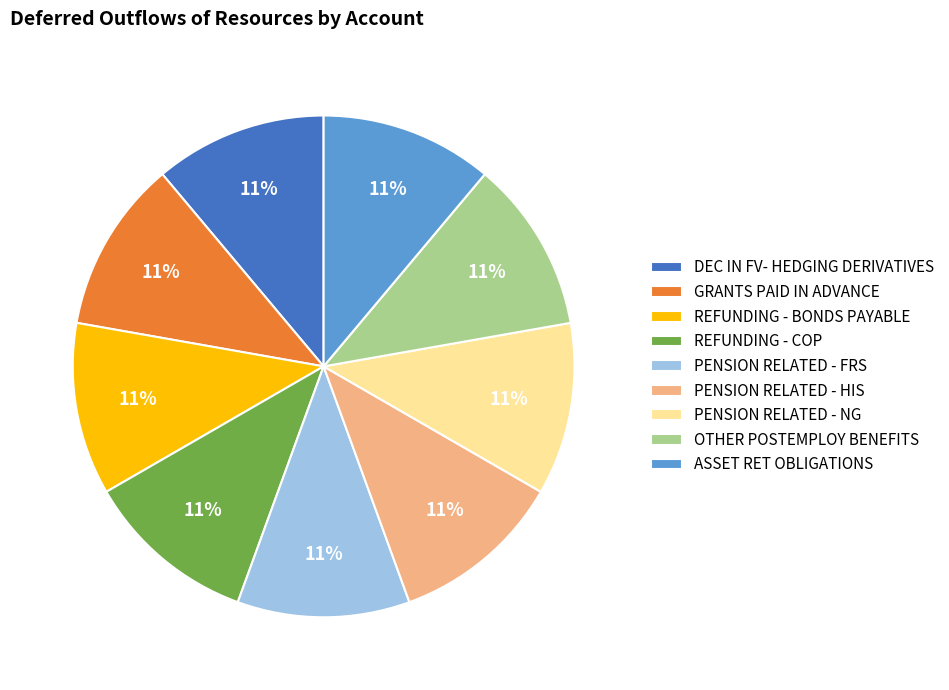

Does REFUNDING - COP represent more than half of the total?

No